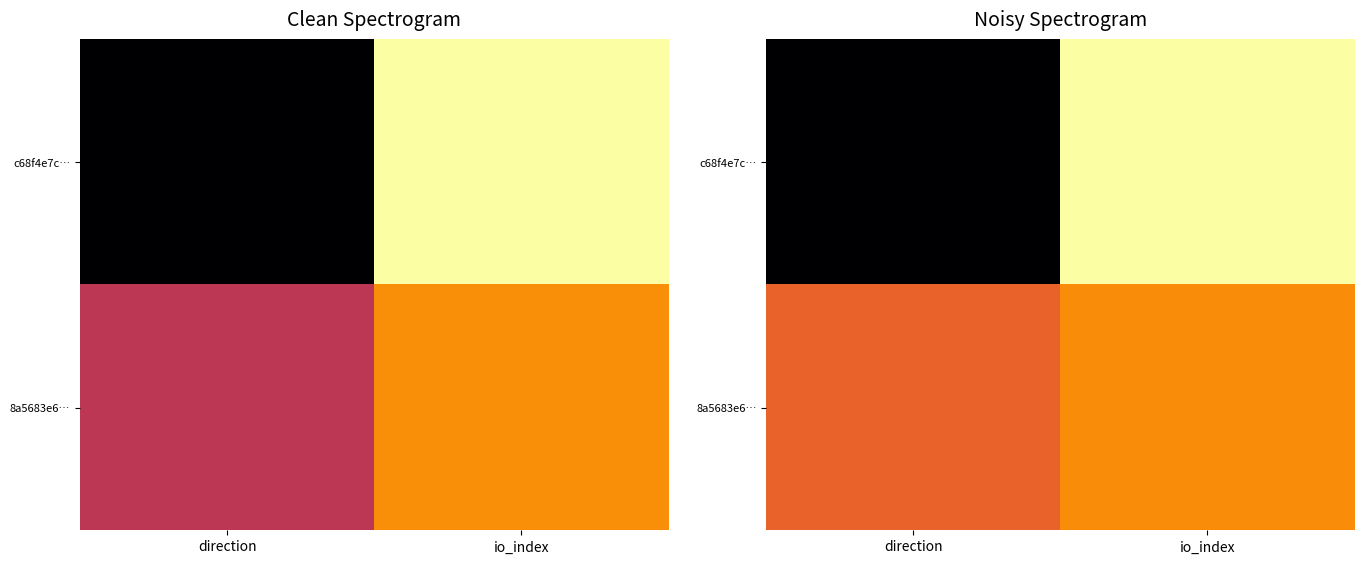

Where is 8a5683e6… nearest to the value 0?

direction